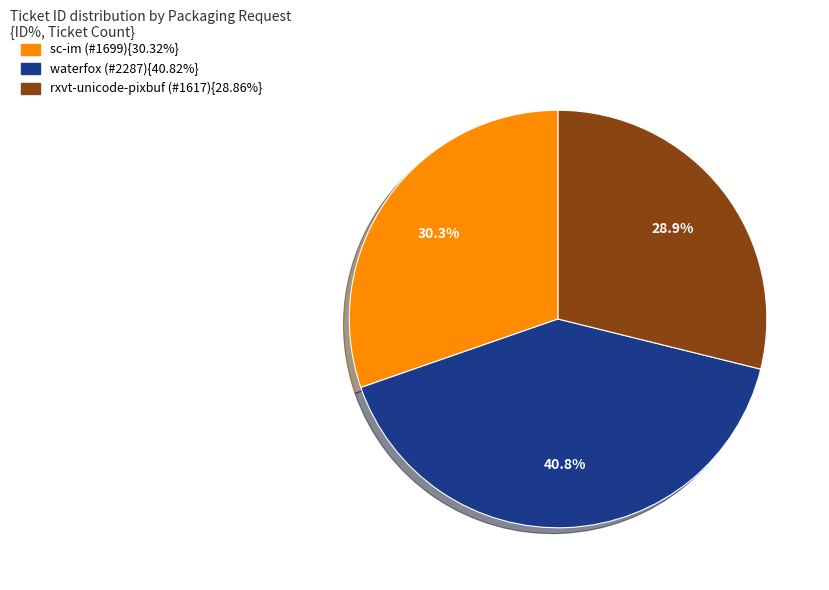

Is there any slice that represents more than half of the pie?

No